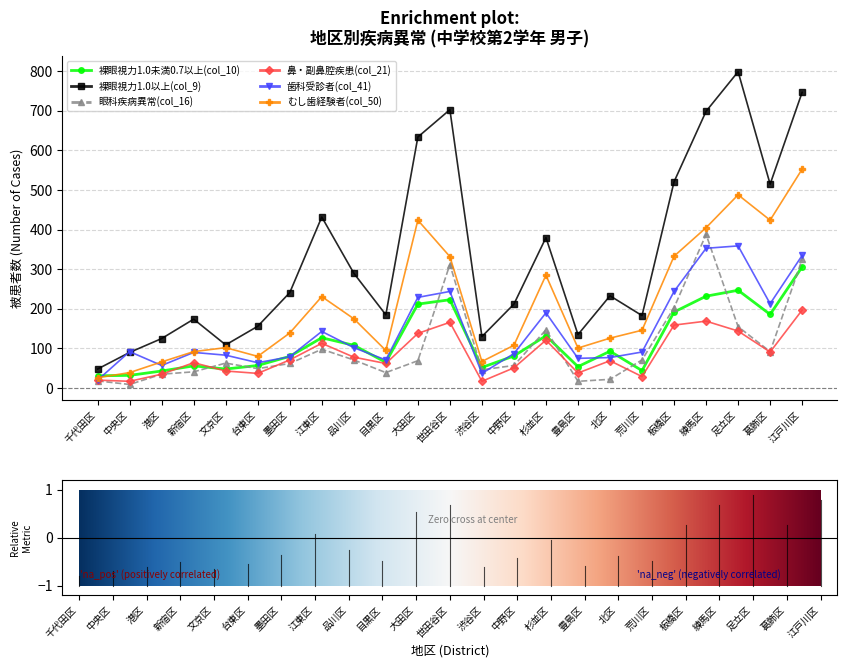

How many lines are shown in the chart?

6